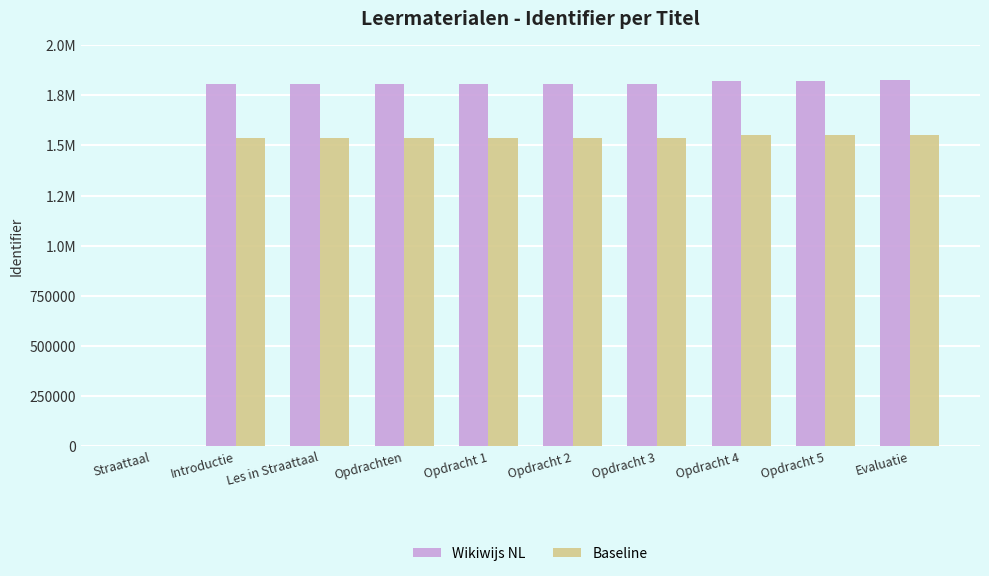

What is the average value of the Baseline series?

1386883.3